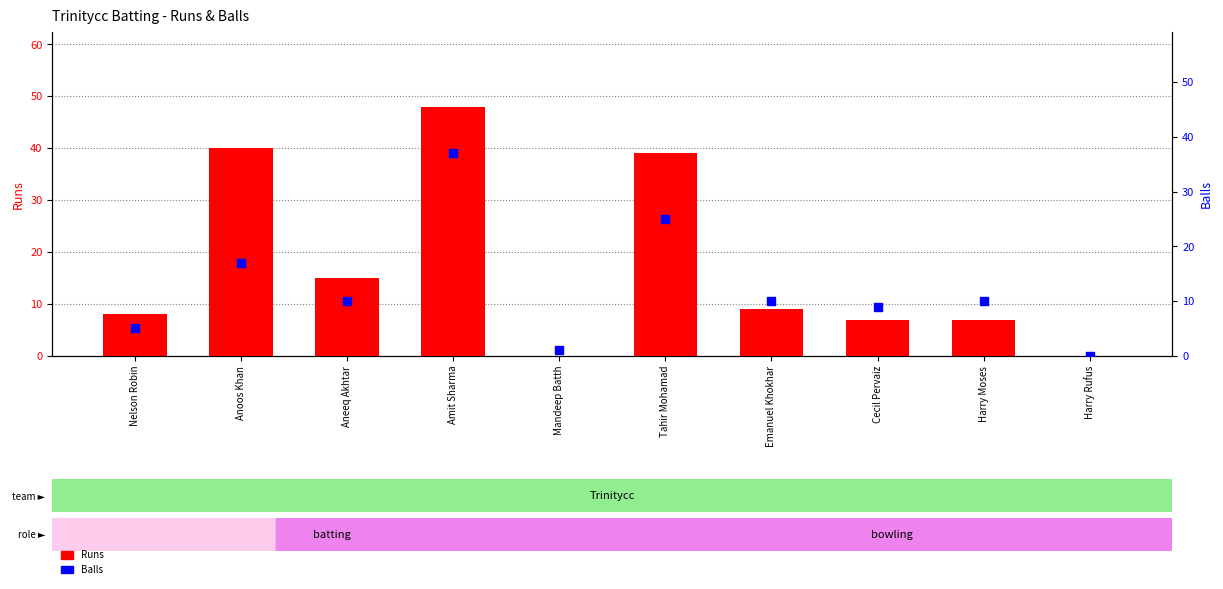

Which series reaches the minimum Y coordinate?

Runs